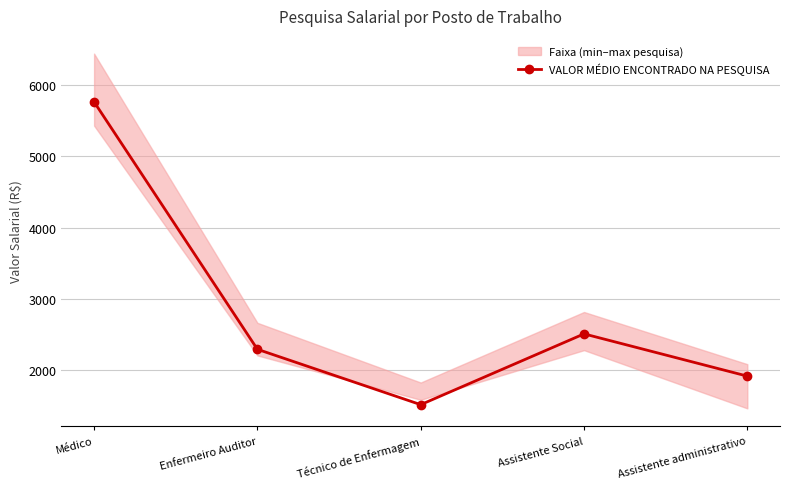

Which category has the highest value across all series?

Médico